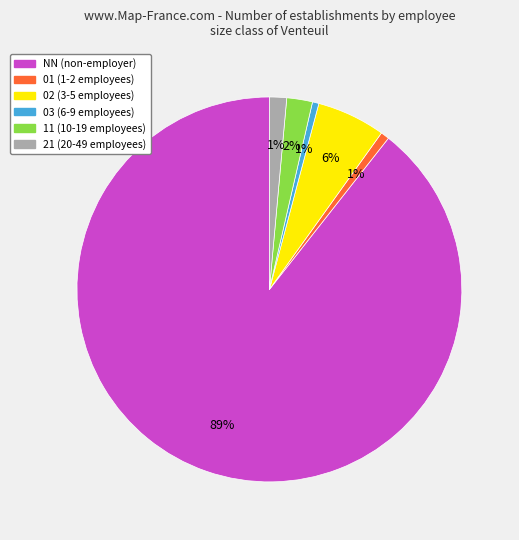

Do 02 and 11 together represent more than half of the pie?

No